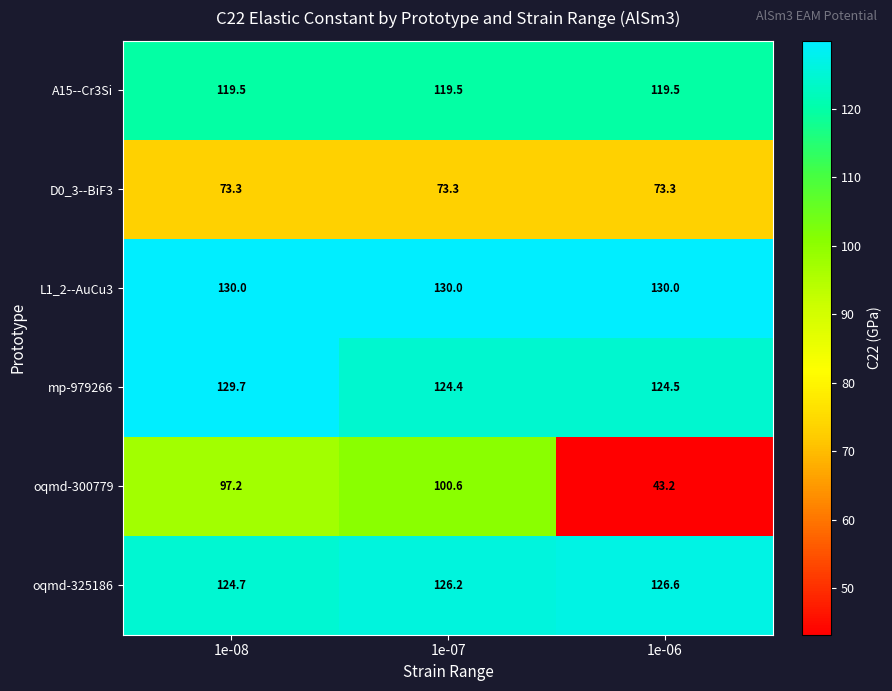

Reading right to left, extract all data points from this chart.

A15--Cr3Si: 119.5	119.5	119.5
D0_3--BiF3: 73.3	73.3	73.3
L1_2--AuCu3: 130.0	130.0	130.0
mp-979266: 124.5	124.4	129.7
oqmd-300779: 43.2	100.6	97.2
oqmd-325186: 126.6	126.2	124.7